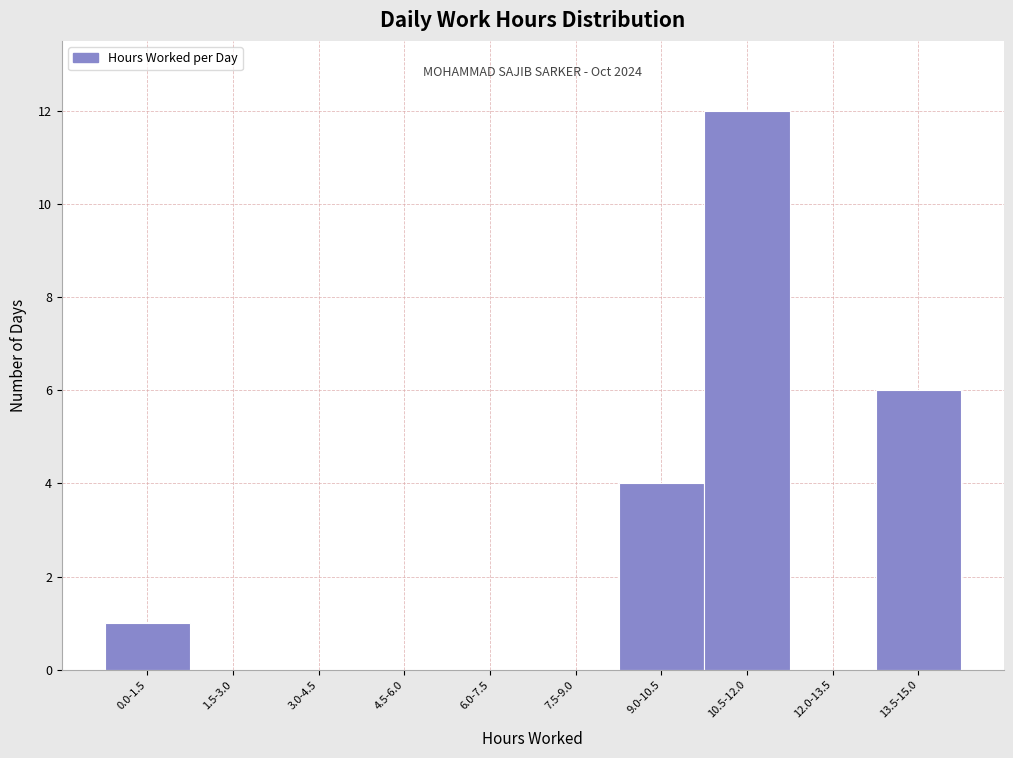

Reading right to left, list all the values displayed in this chart.

13.5-15.0=6	12.0-13.5=0	10.5-12.0=12	9.0-10.5=4	7.5-9.0=0	6.0-7.5=0	4.5-6.0=0	3.0-4.5=0	1.5-3.0=0	0.0-1.5=1